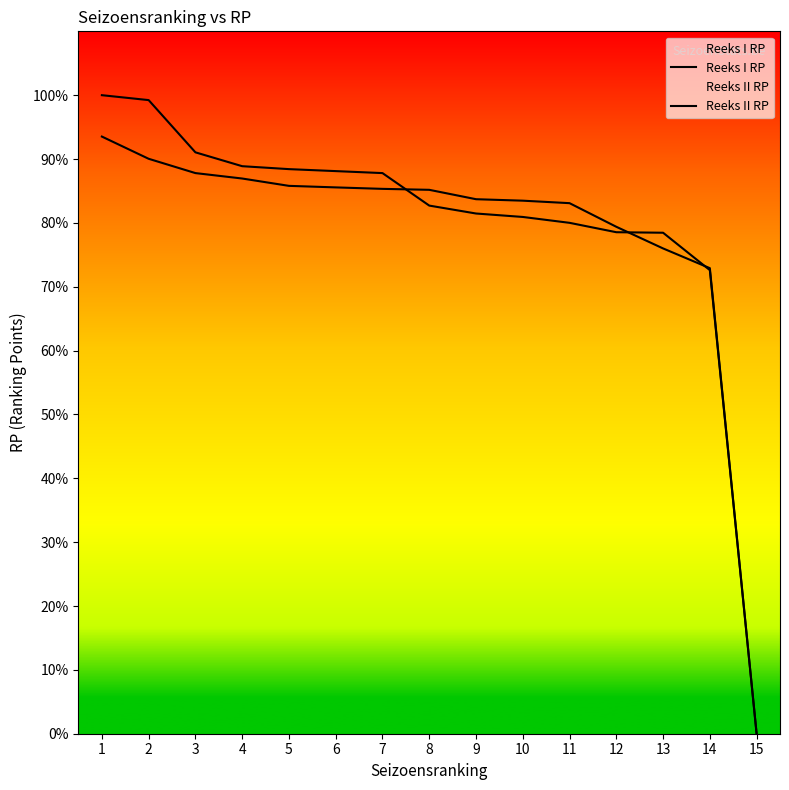

Which series changed the most between 1 and 7?

Reeks I RP